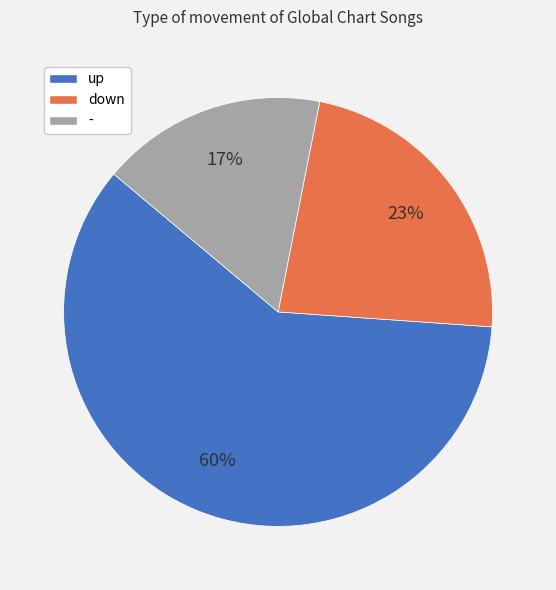

What percentage is the down slice, to the nearest percent?

23%